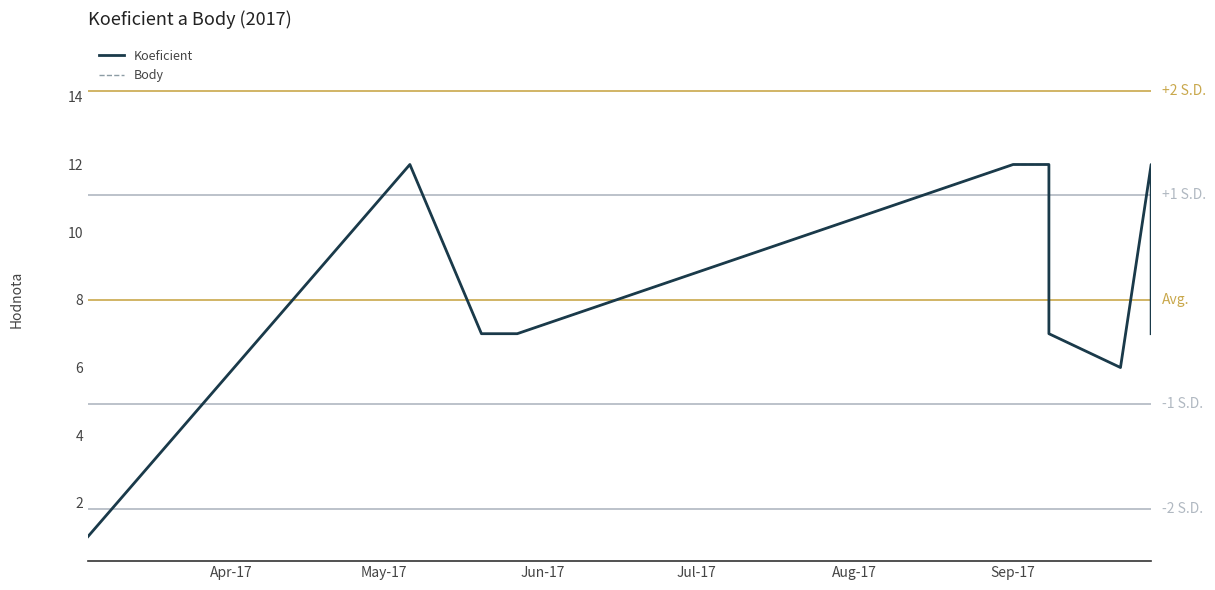

What is the label of the 12th point from the right?

May-17